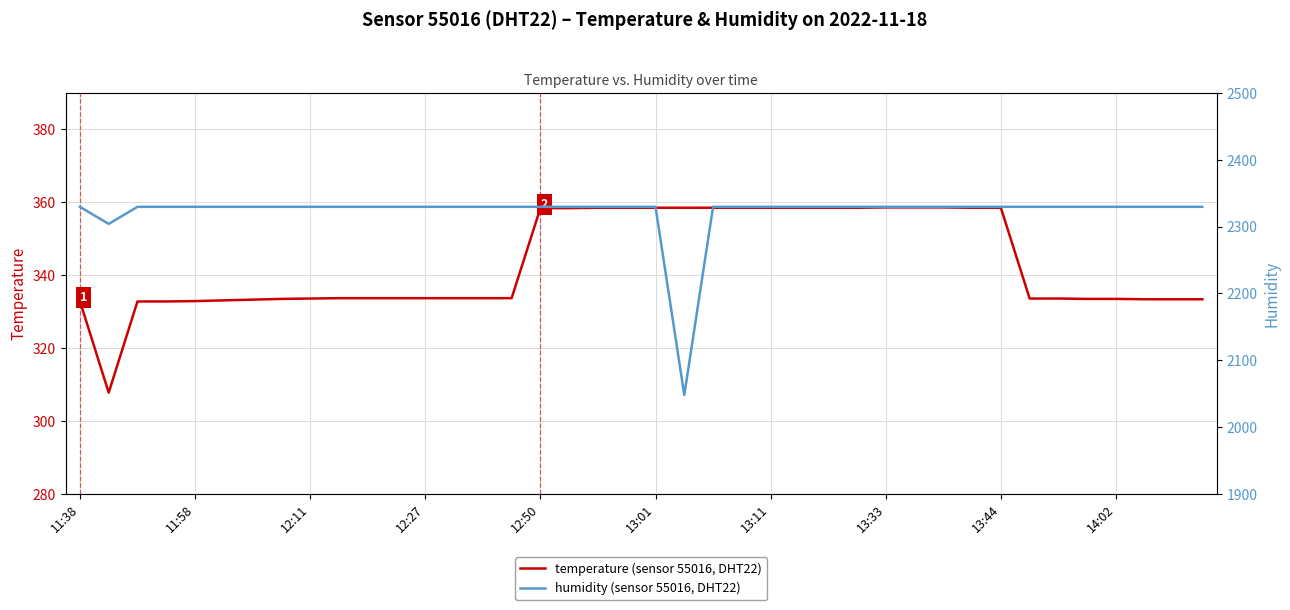

True or false: humidity (sensor 55016, DHT22) and temperature (sensor 55016, DHT22) cross at least once.

False